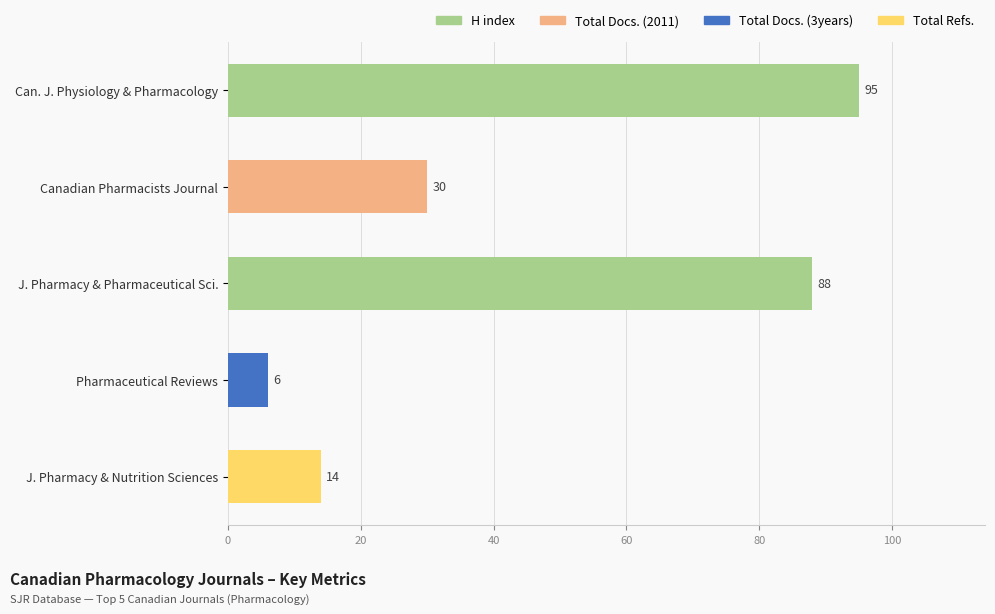

What is the ratio of the value at J. Pharmacy & Pharmaceutical Sci. to the value at Pharmaceutical Reviews?

14.7